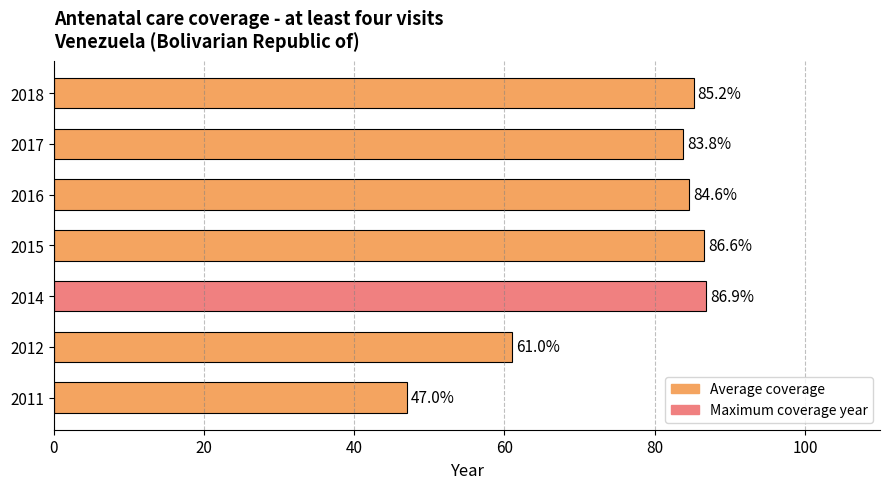

Between 2017 and 2014, which is larger?

2014